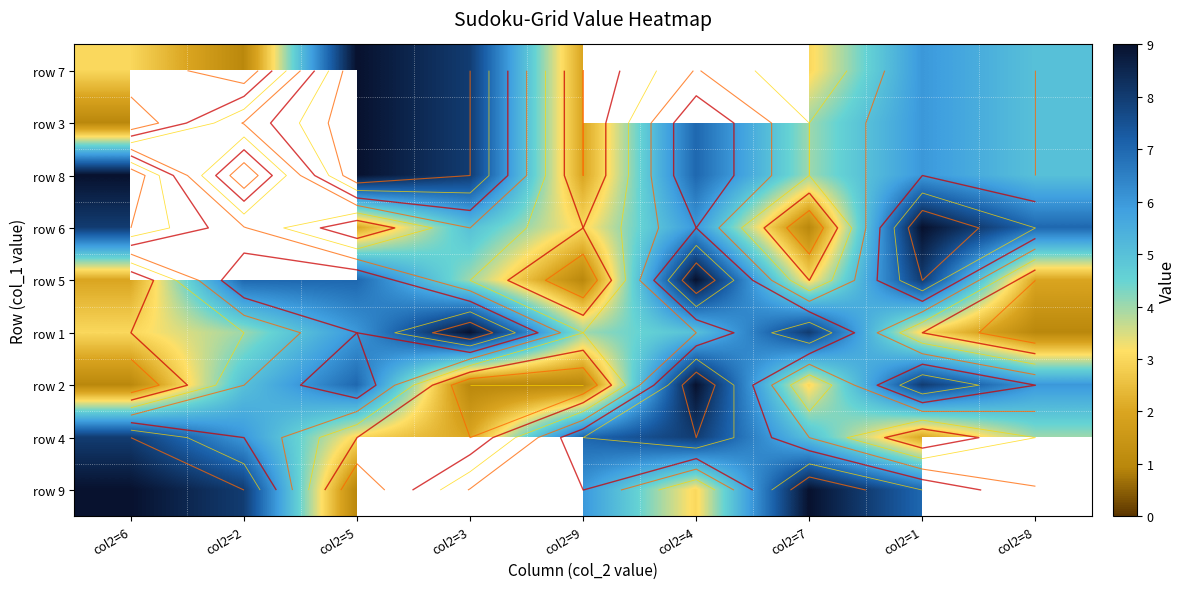

What is the difference between the second highest and second lowest values in the row 9 series?

8.0